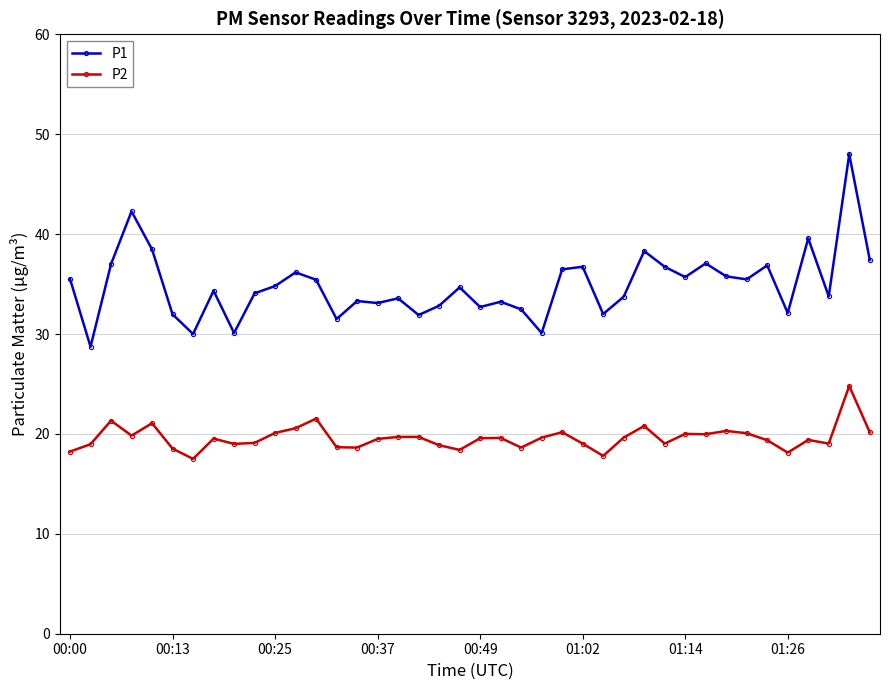

How many lines are shown in the chart?

2